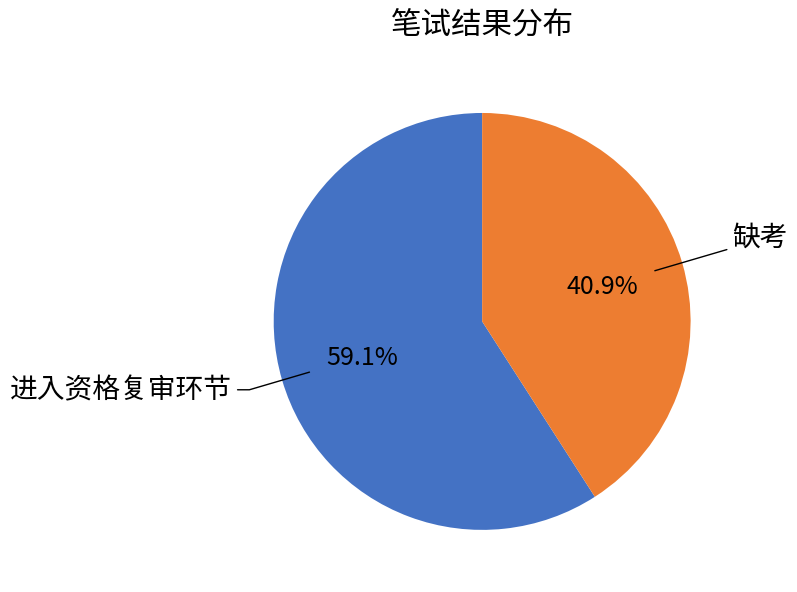

Is there a majority slice in this chart?

Yes